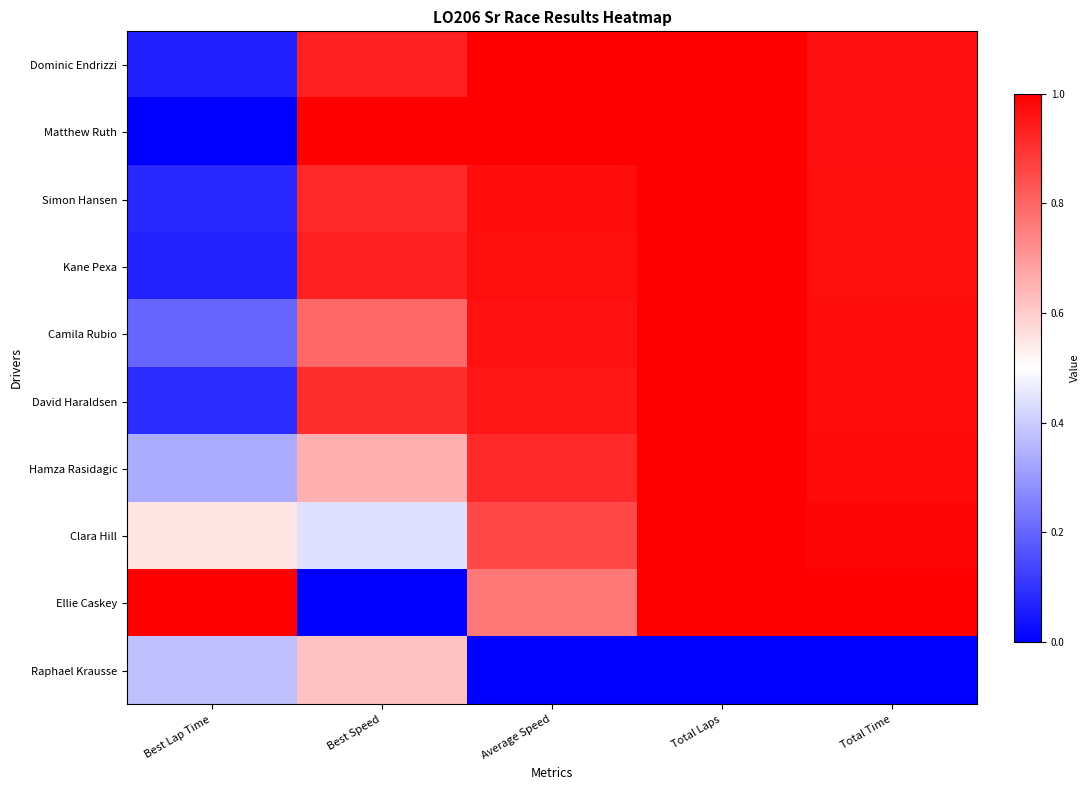

At which category is the sum across all series the highest?

Total Laps